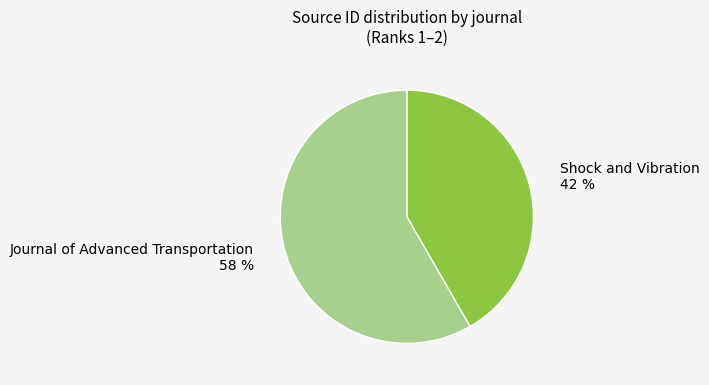

Which slice is the largest?

Journal of Advanced Transportation